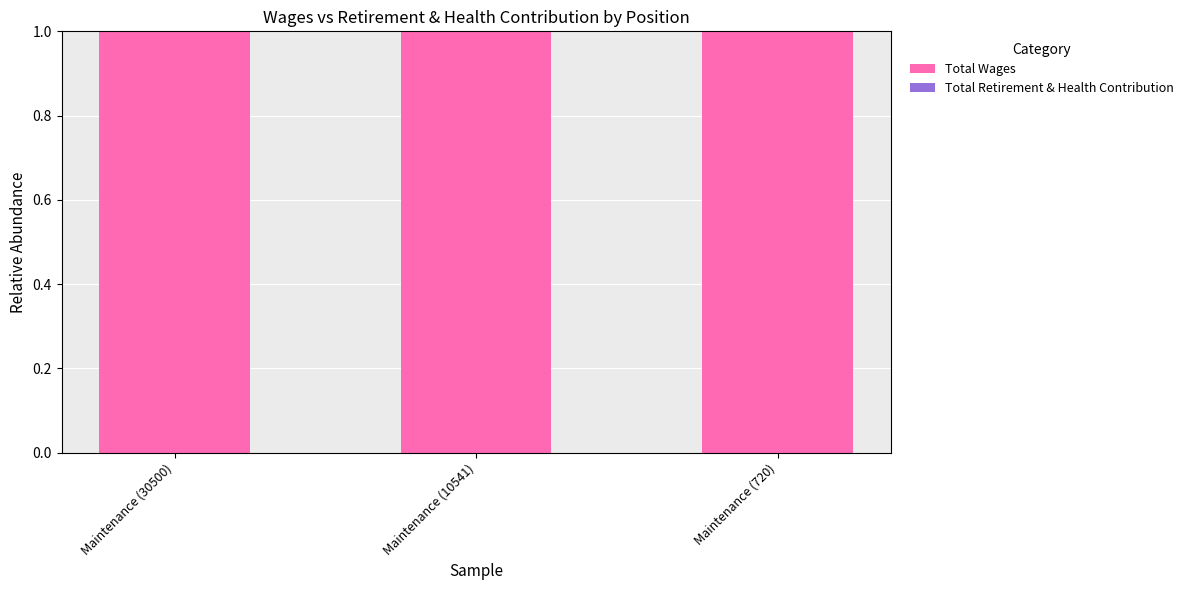

Between Maintenance (10541) and Maintenance (720), which series saw the biggest shift?

Total Wages